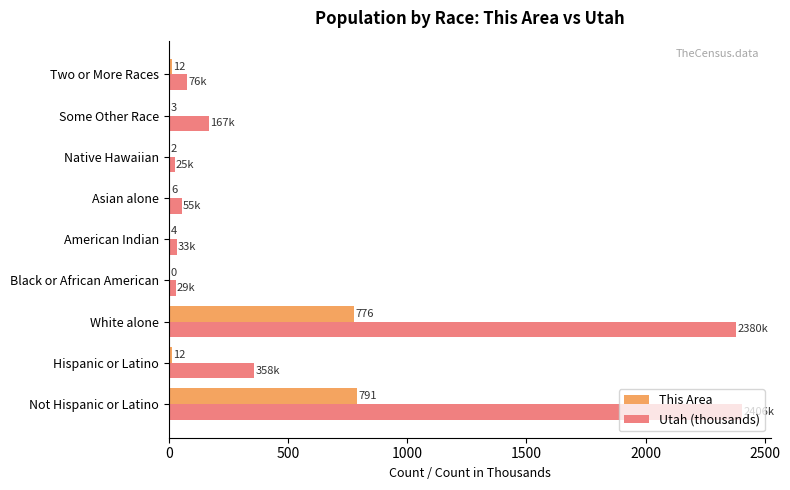

True or false: Utah (thousands) has a value of 1085 at White alone.

False